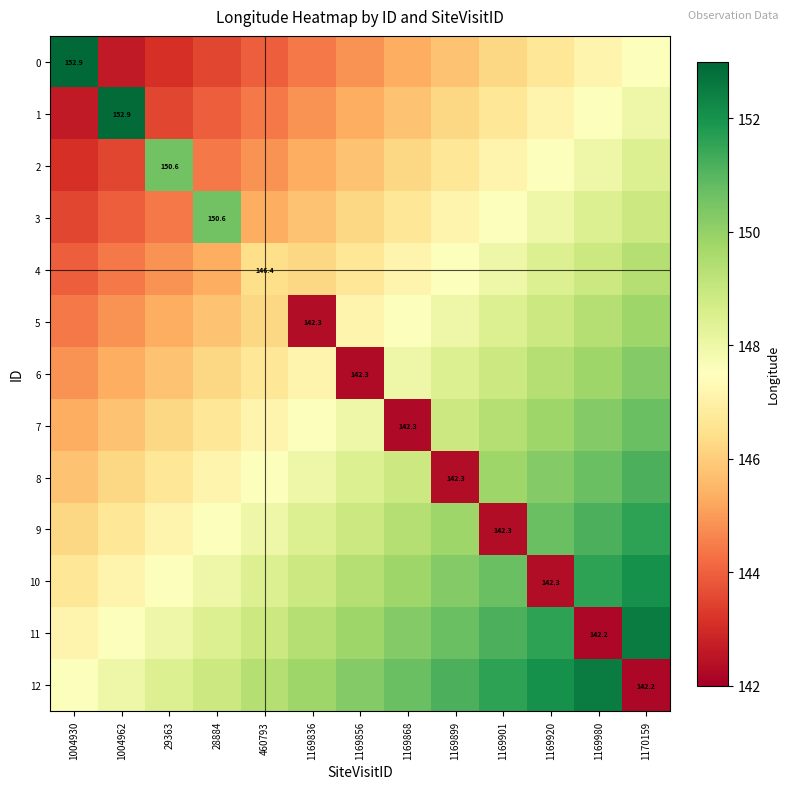

The value of 3 at 1170159 is 148.9. True or false?

True